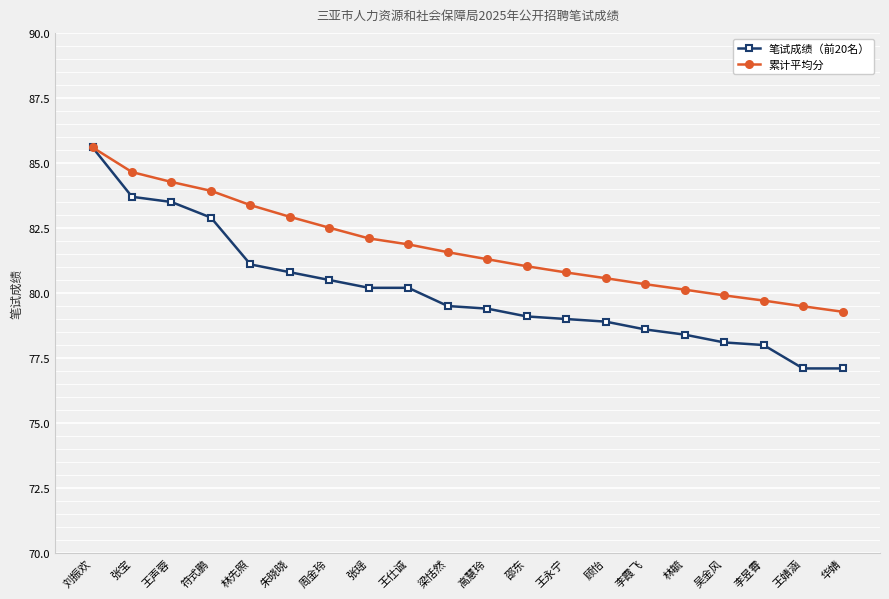

Is this an area chart (filled region under the line)?

No